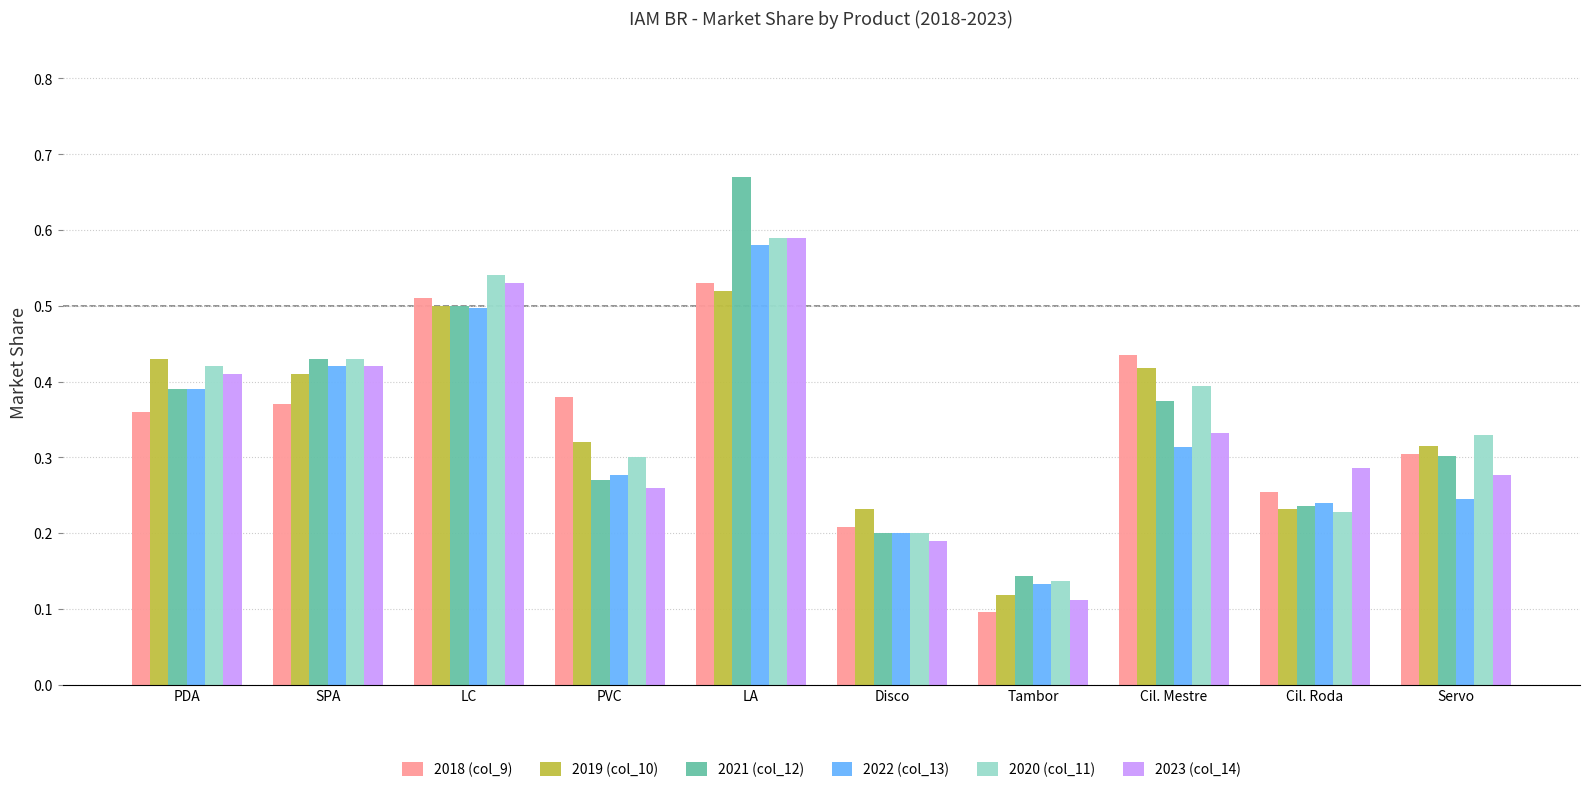

Is it true that 2021 (col_12) equals 0.4 at Servo?

False